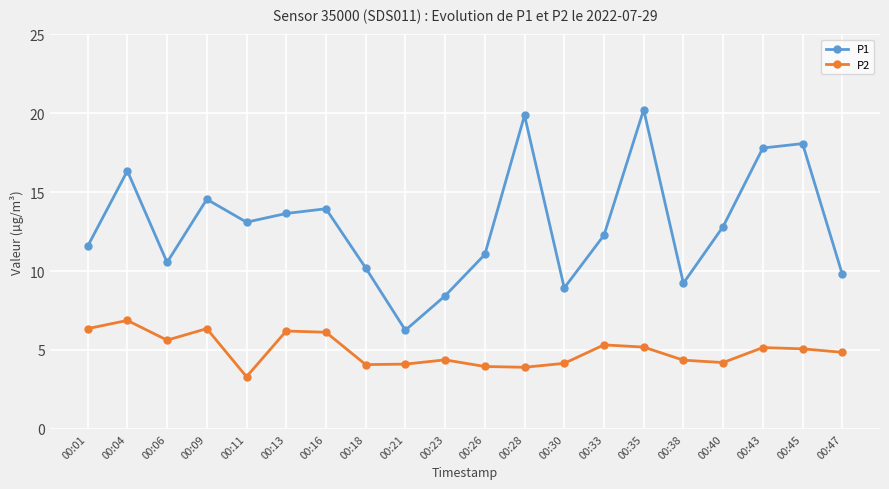

Where is the first local maximum for P2?

00:04